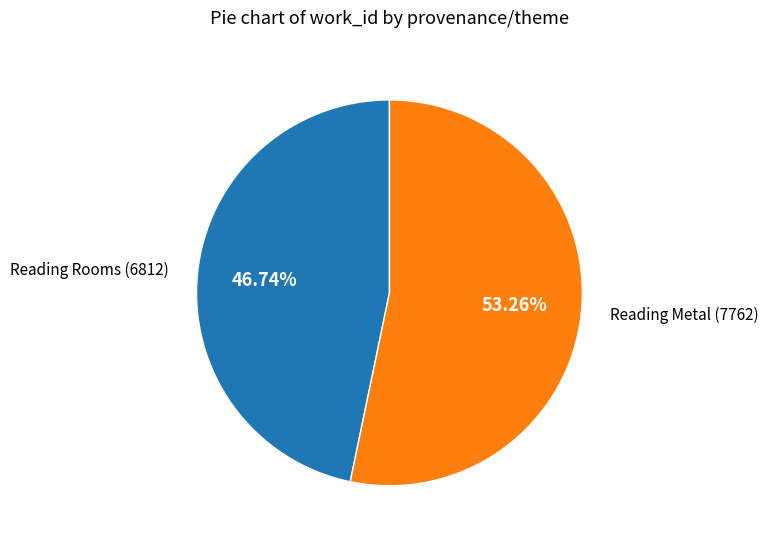

Count the number of slices in the pie.

2